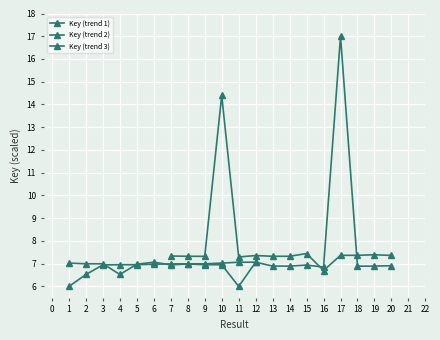

Rank the categories by value from lowest to highest.

11, 4, 16, 18, 19, 14, 13, 20, 15, 7, 9, 10, 5, 8, 2, 3, 1, 12, 6, 17